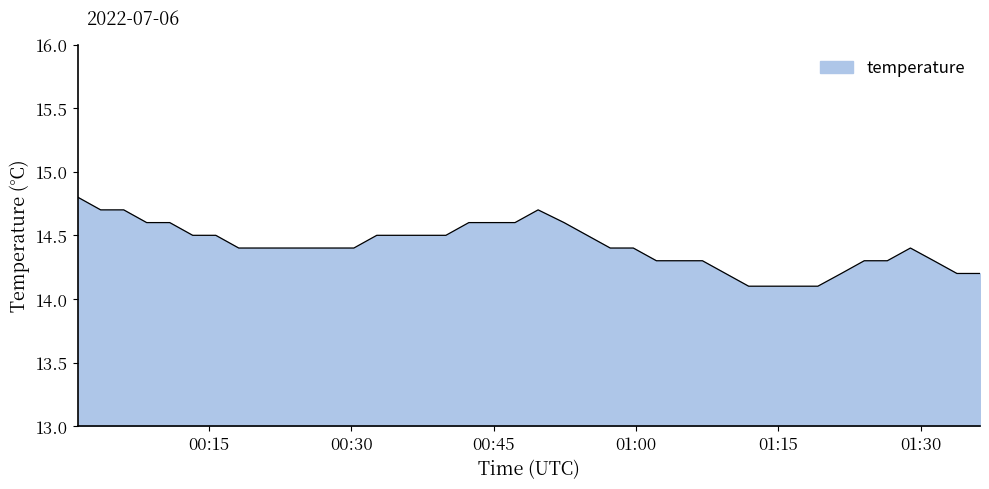

What is the difference between the second highest and second lowest values?

0.6